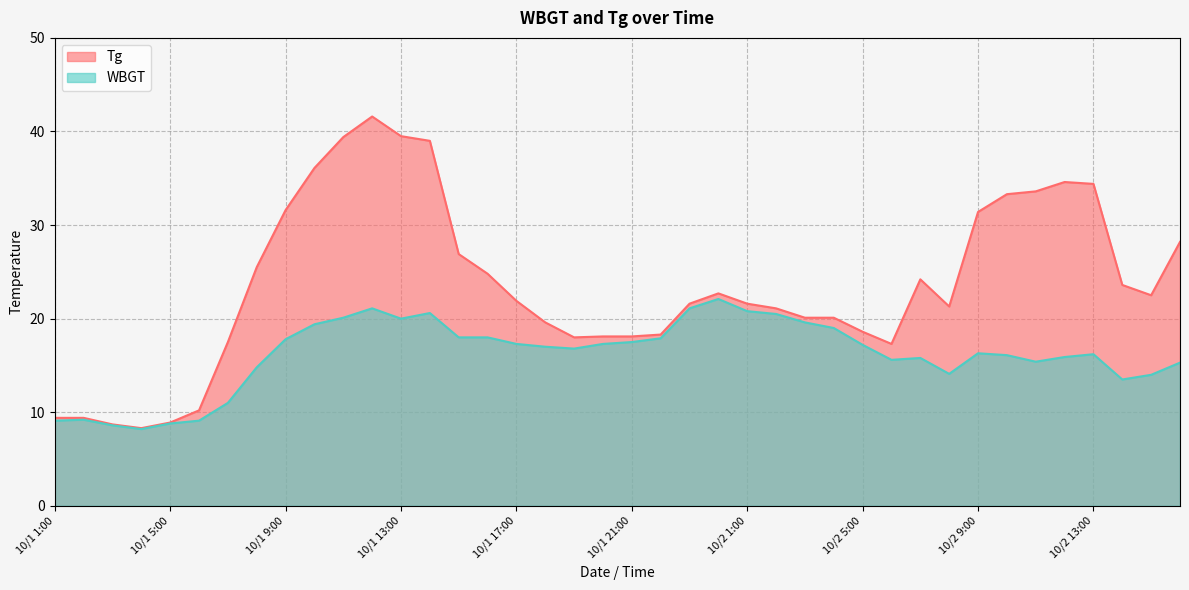

The Tg series shows 11.3 at 10/1 22:00. True or false?

False